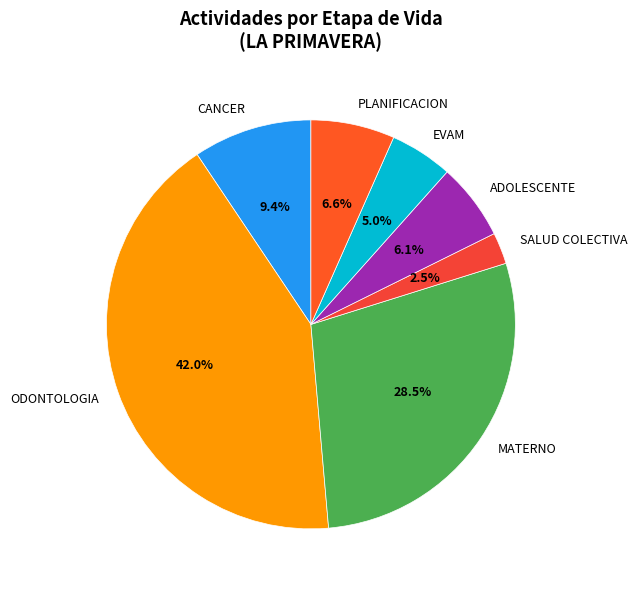

What is the total percentage of ADOLESCENTE and CANCER?

15.5%